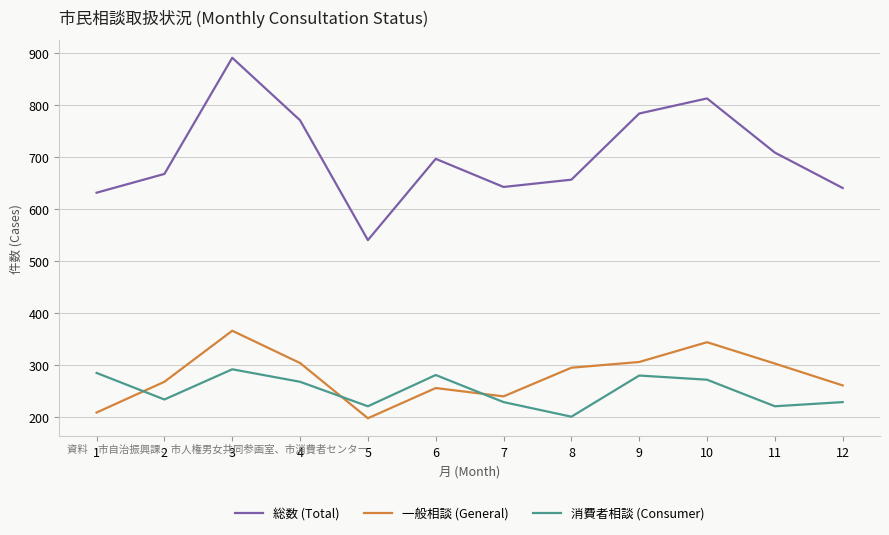

How many series are shown in this chart?

3